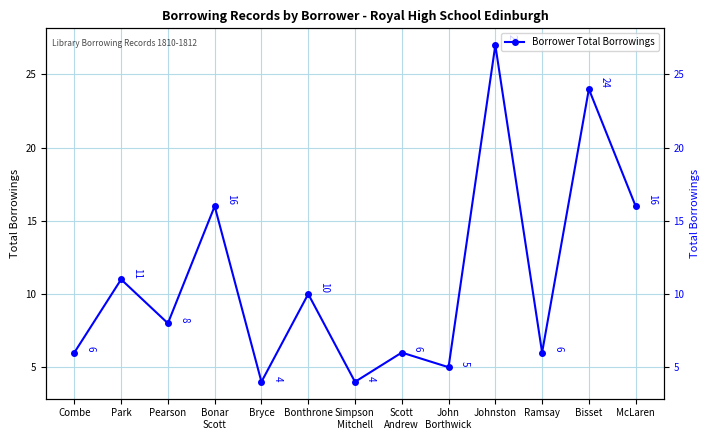

What is the change in value from Scott
Andrew to Johnston?

+21